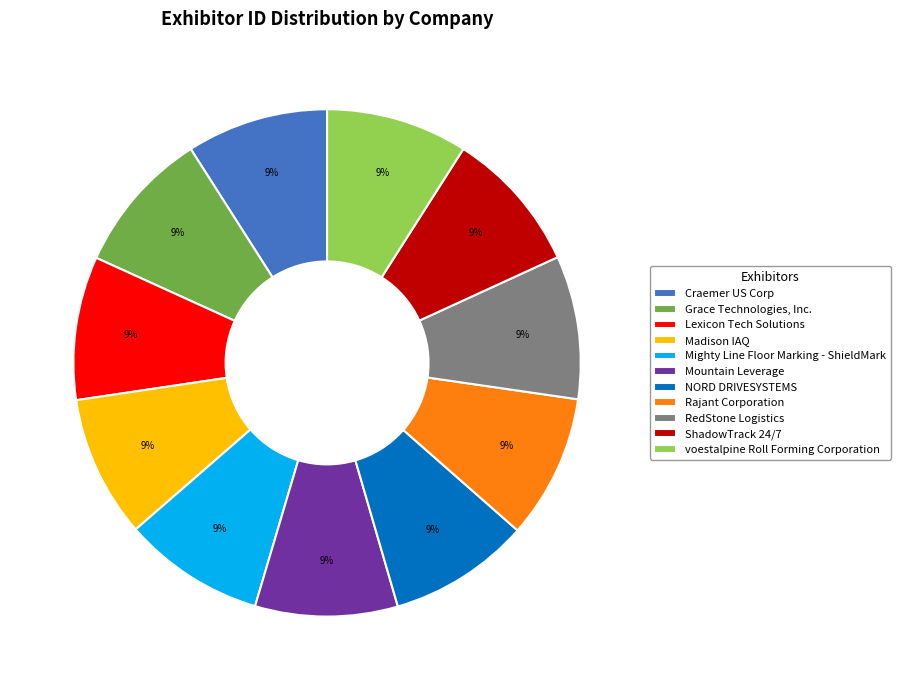

To the nearest percent, what is the average slice percentage?

9%